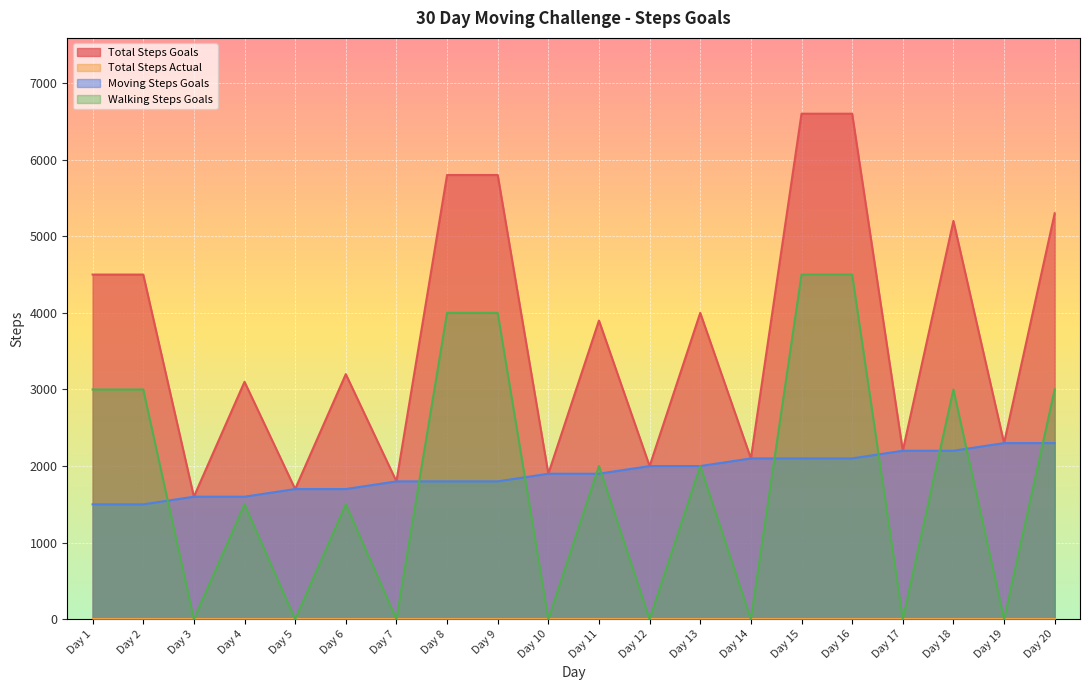

What is the difference between the second highest and minimum values in the Moving Steps Goals series?

800